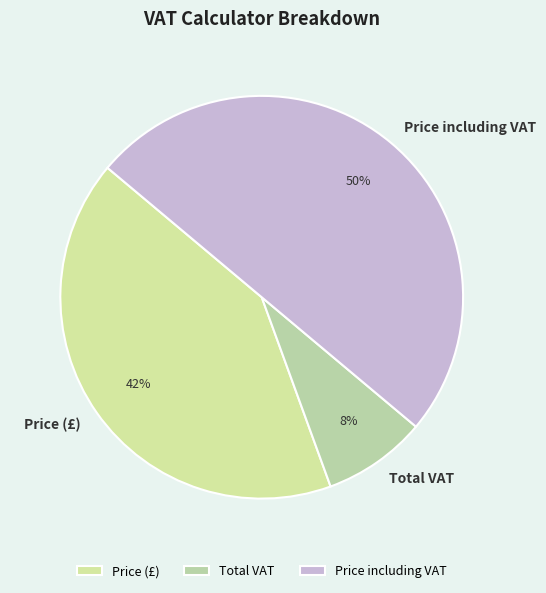

Count the number of slices in the pie.

3